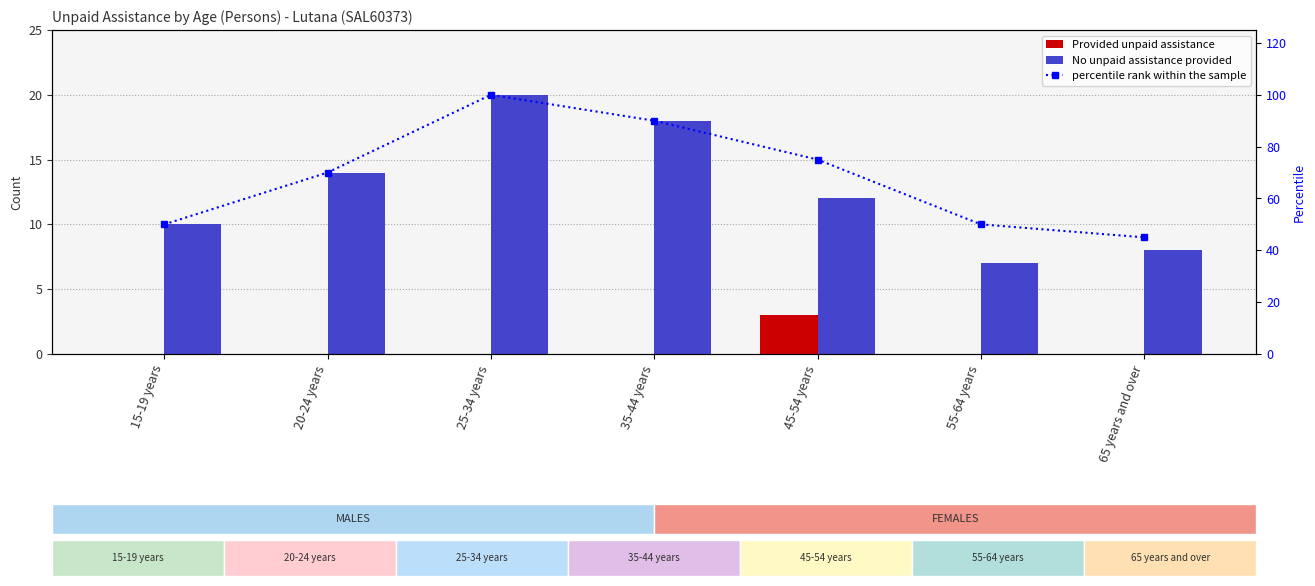

True or false: Provided unpaid assistance has a value of 0 at 65 years and over.

True